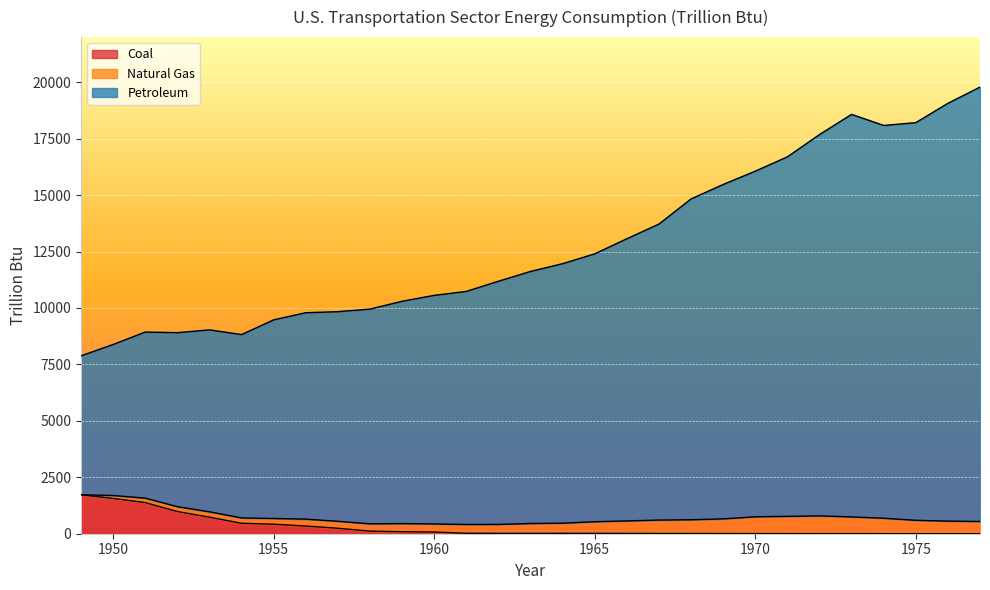

What is the highest value of the Coal series?

1727.2